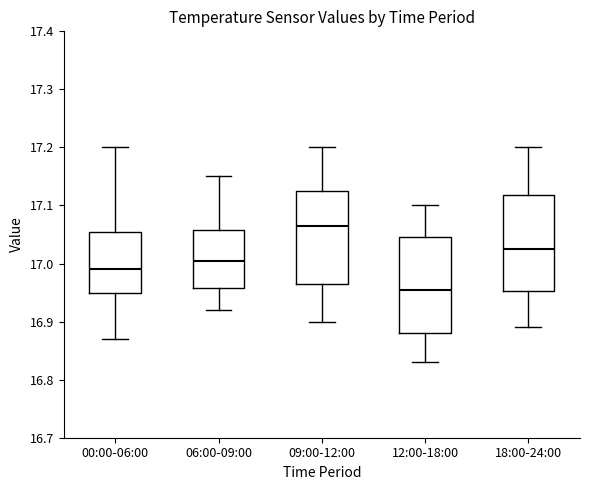

Reading left to right, read every box against the y-axis: the position of its median line, the range the box covers, and the ends of its whiskers. The values are not printed on the chart, so give them approximately, as read against the axis.

00:00-06:00: median 16.99, box 16.95 to 17.06, whiskers 16.87 to 17.20
06:00-09:00: median 17.01, box 16.96 to 17.06, whiskers 16.92 to 17.15
09:00-12:00: median 17.07, box 16.97 to 17.13, whiskers 16.90 to 17.20
12:00-18:00: median 16.96, box 16.88 to 17.05, whiskers 16.83 to 17.10
18:00-24:00: median 17.03, box 16.95 to 17.12, whiskers 16.89 to 17.20